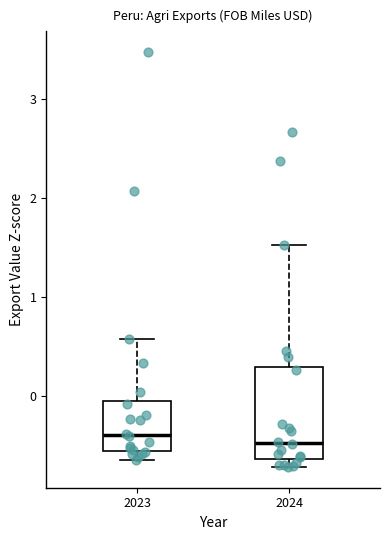

Reading left to right, transcribe this box plot: for each box, give where its median line is, the range the box spans, and where its two whiskers end, as read against the y-axis. The values are not printed on the chart, so give them approximately, as read against the axis.

2023: median -0.4, box -0.5 to 0.0, whiskers -0.6 to 0.6
2024: median -0.5, box -0.6 to 0.3, whiskers -0.7 to 1.5